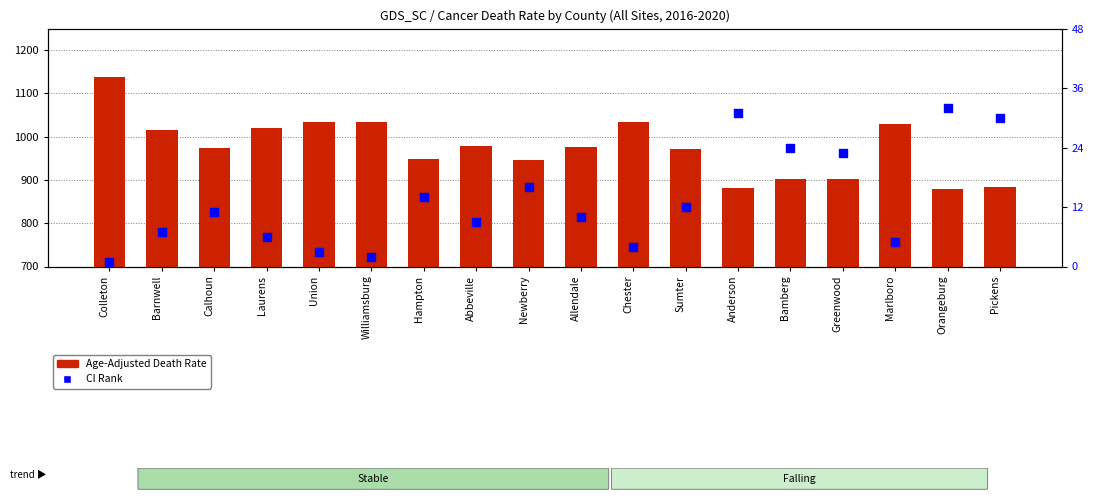

What are all the series names shown in the legend?

Age-Adjusted Death Rate, CI Rank